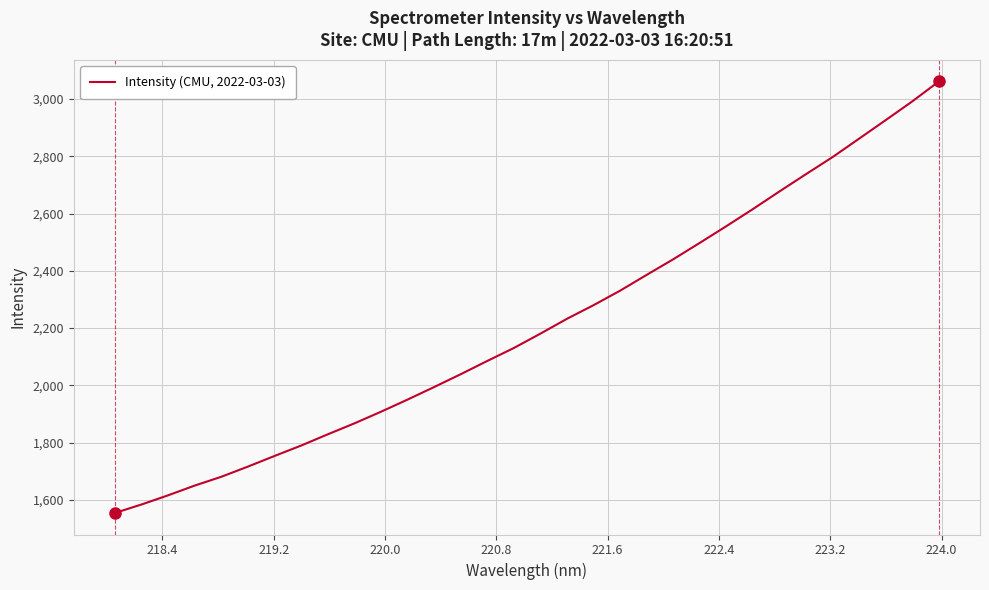

What is the average value?

2210.1